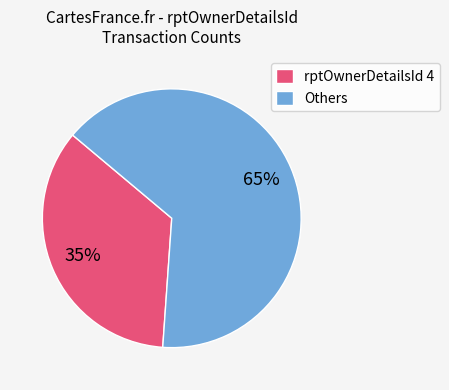

Count the number of slices in the pie.

2